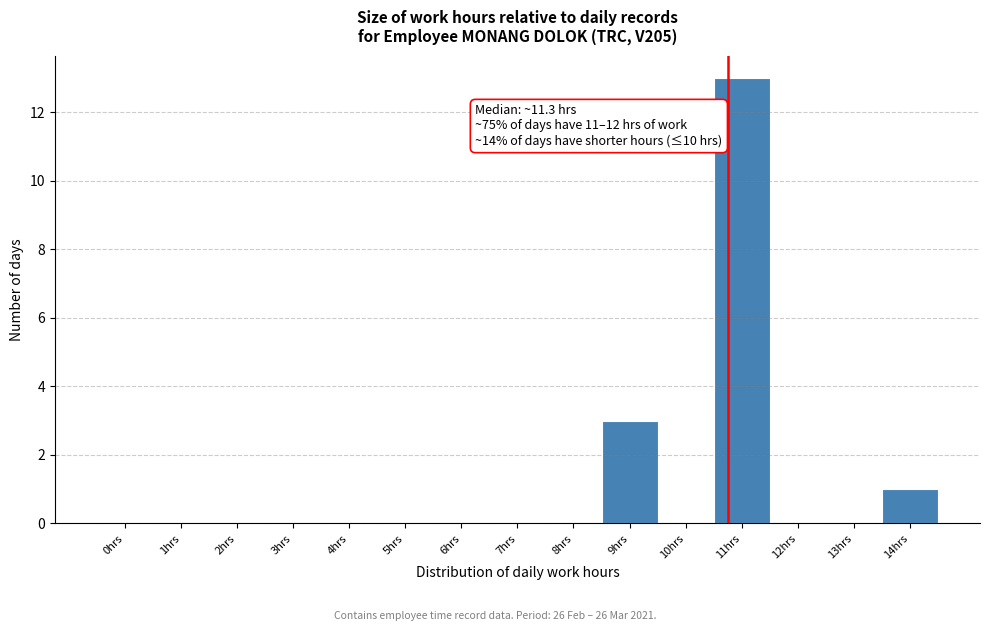

Reading left to right, extract all data points from this chart.

0hrs=0	1hrs=0	2hrs=0	3hrs=0	4hrs=0	5hrs=0	6hrs=0	7hrs=0	8hrs=0	9hrs=3	10hrs=0	11hrs=13	12hrs=0	13hrs=0	14hrs=1